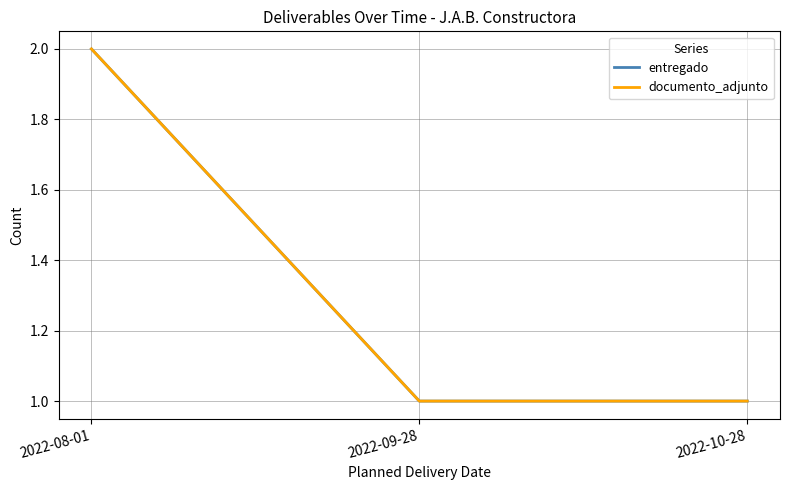

What is the sum of all entregado values?

4